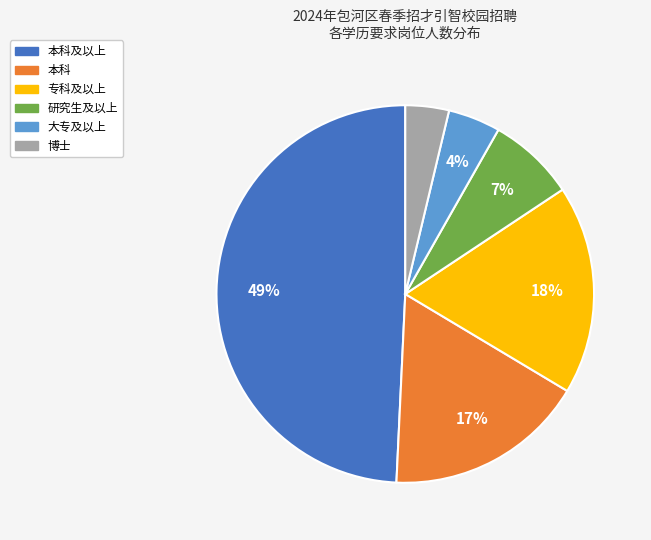

Is there a majority slice in this chart?

No